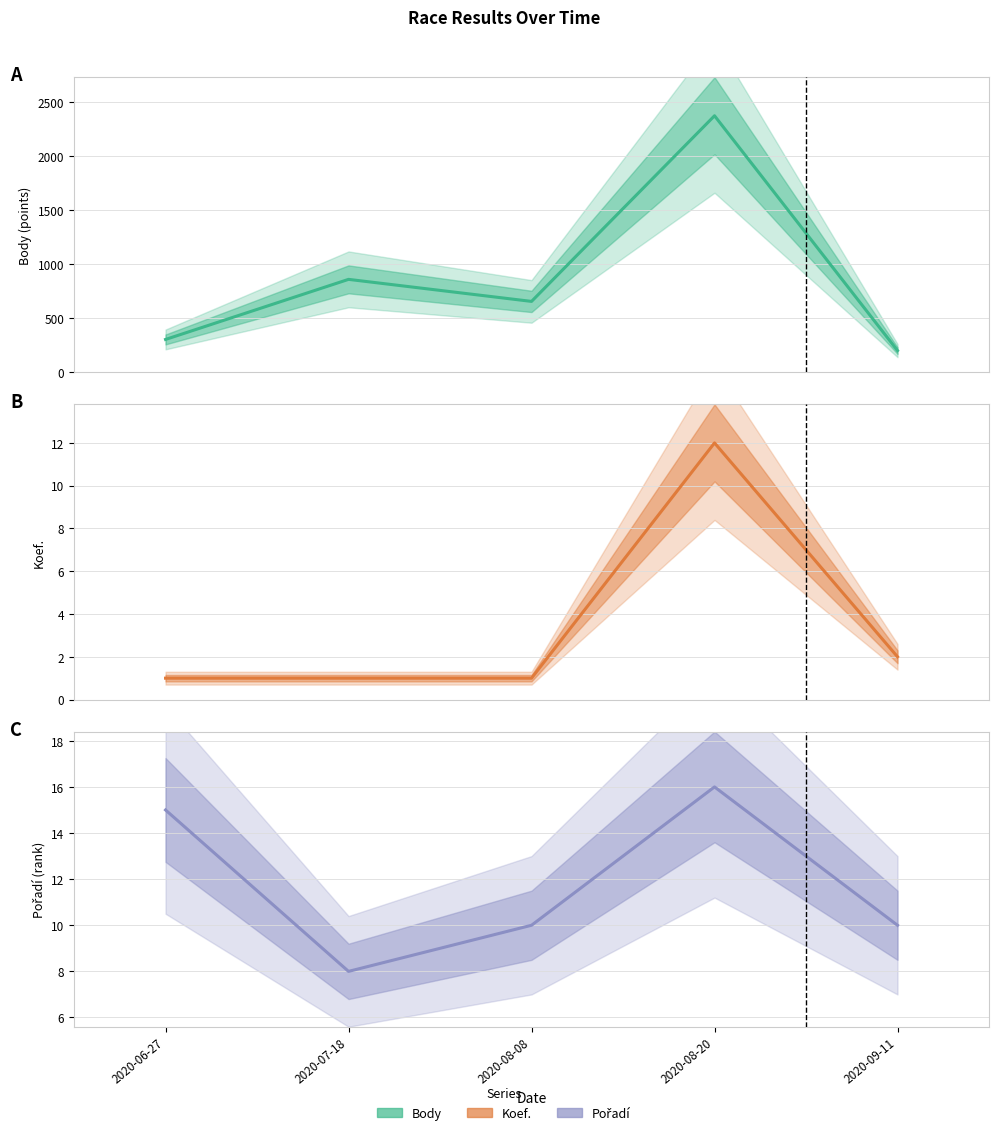

What is the sum of the Body values at 2020-06-27 and 2020-09-11?

507